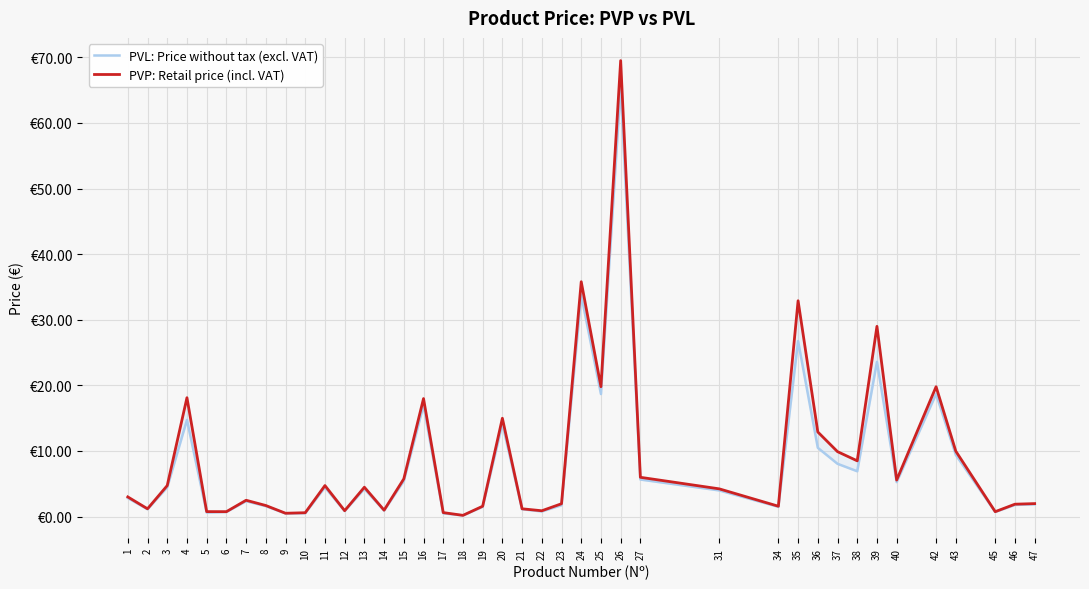

What is the total value across all series at 23?

3.7